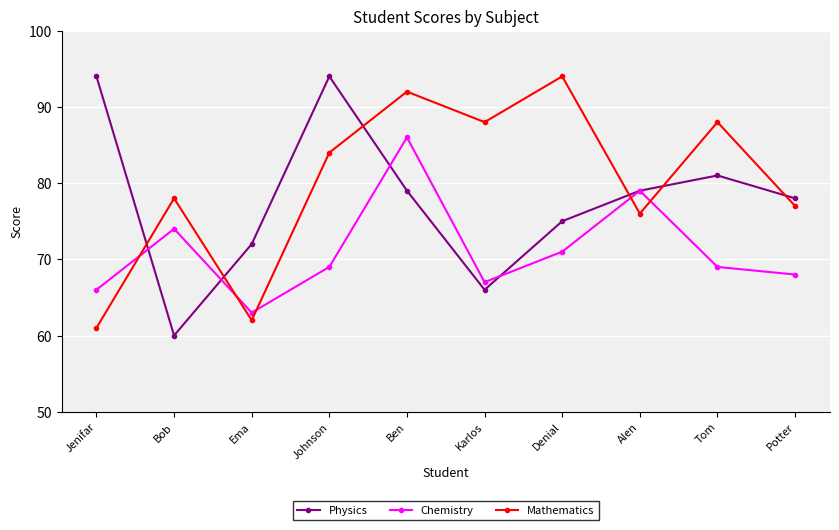

Reading left to right, list all the values displayed in this chart.

Physics: Jenifar=94	Bob=60	Ema=72	Johnson=94	Ben=79	Karlos=66	Denial=75	Alen=79	Tom=81	Potter=78
Chemistry: Jenifar=66	Bob=74	Ema=63	Johnson=69	Ben=86	Karlos=67	Denial=71	Alen=79	Tom=69	Potter=68
Mathematics: Jenifar=61	Bob=78	Ema=62	Johnson=84	Ben=92	Karlos=88	Denial=94	Alen=76	Tom=88	Potter=77